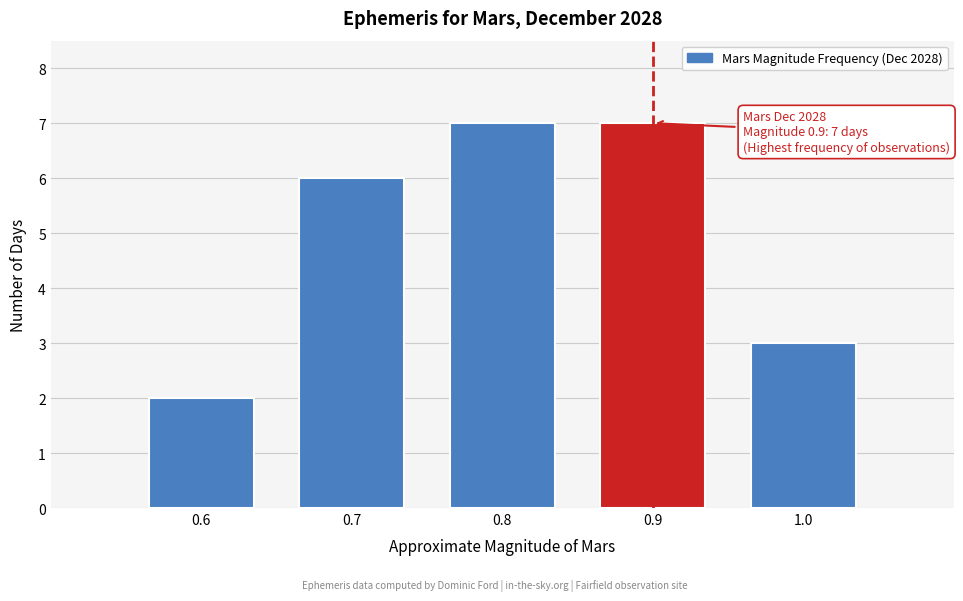

Reading left to right, what are all the values shown in this chart?

0.6=2	0.7=6	0.8=7	0.9=7	1.0=3